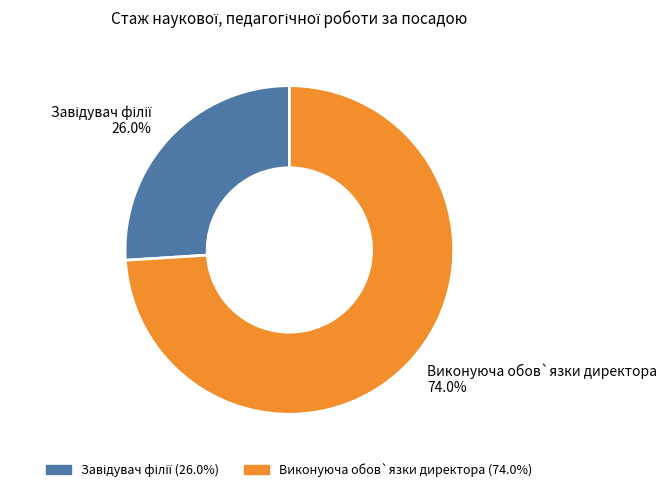

Does Виконуюча обов`язки директора account for over 50% of the chart?

Yes